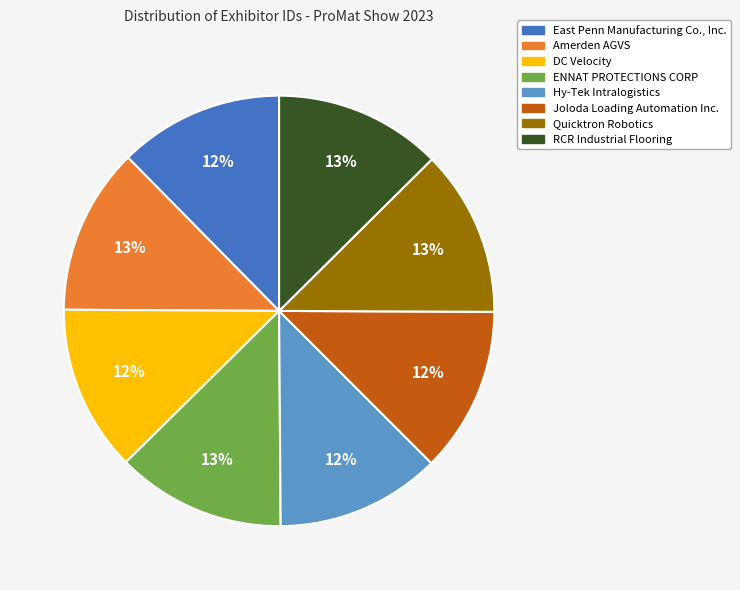

Is the sum of RCR Industrial Flooring and Hy-Tek Intralogistics greater than half?

No